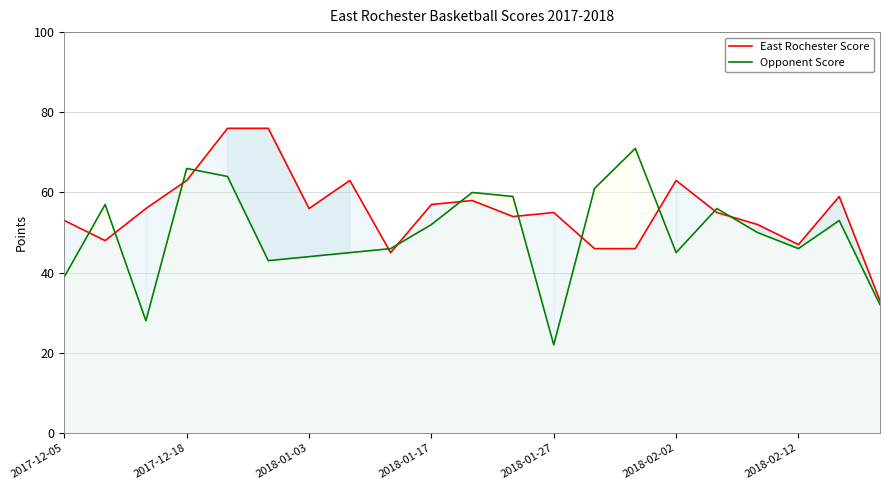

What is the average value of the Opponent Score series?

49